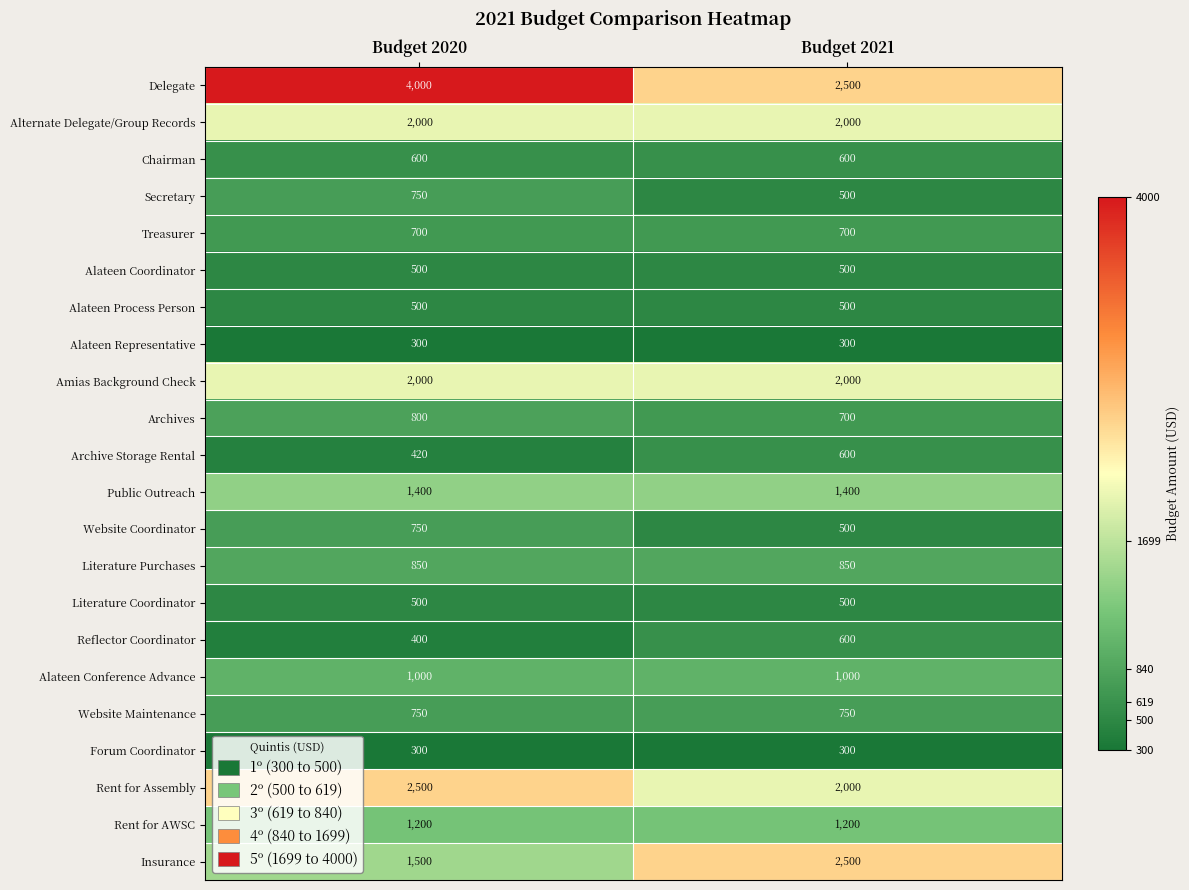

The value of Website Maintenance at Budget 2021 is 750. True or false?

True